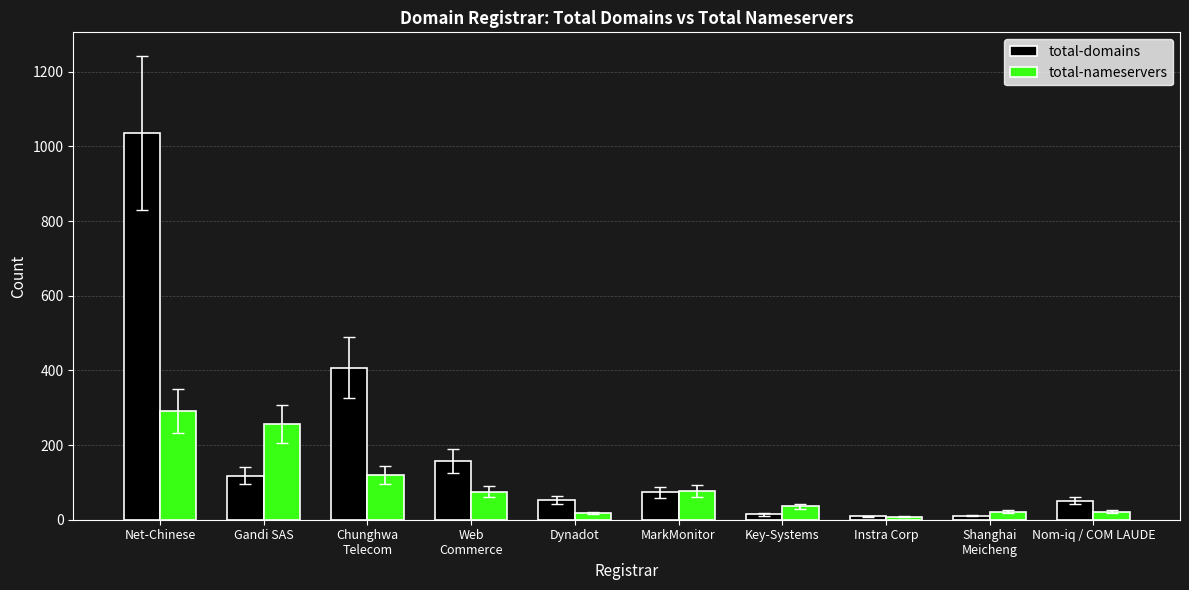

List the series in order of their peak value, lowest first.

total-nameservers, total-domains